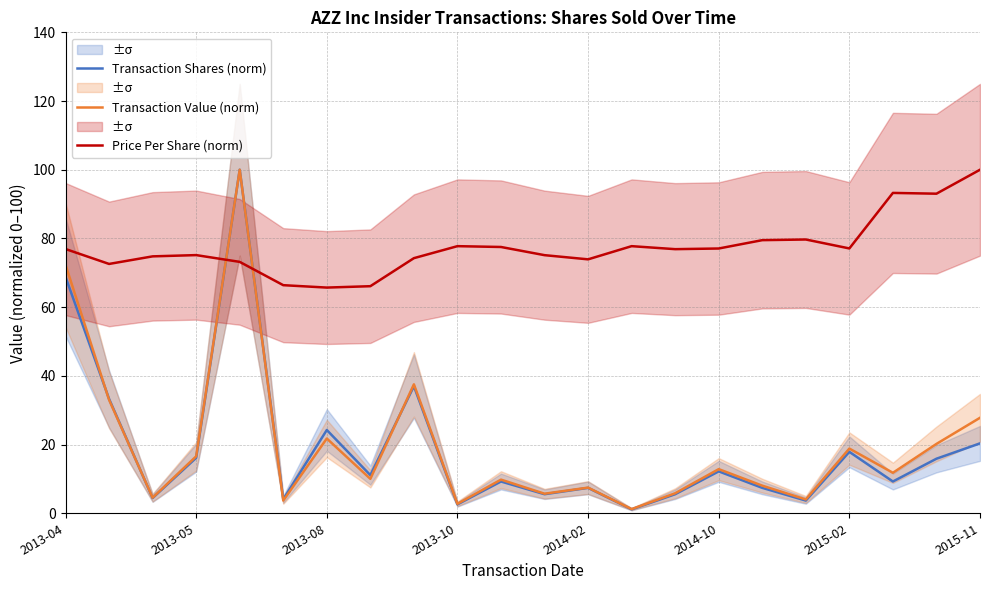

How many times do Transaction Value (norm) and Price Per Share (norm) cross each other?

2